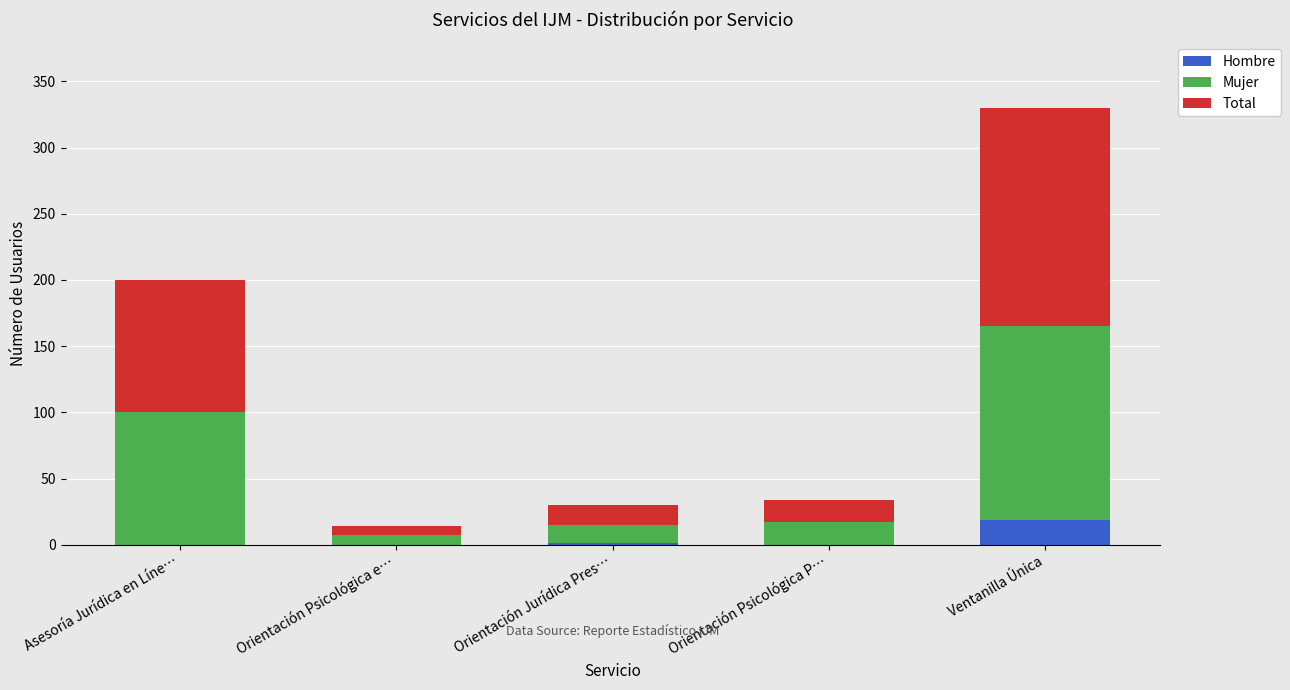

At which label does Hombre reach its peak?

Ventanilla Única